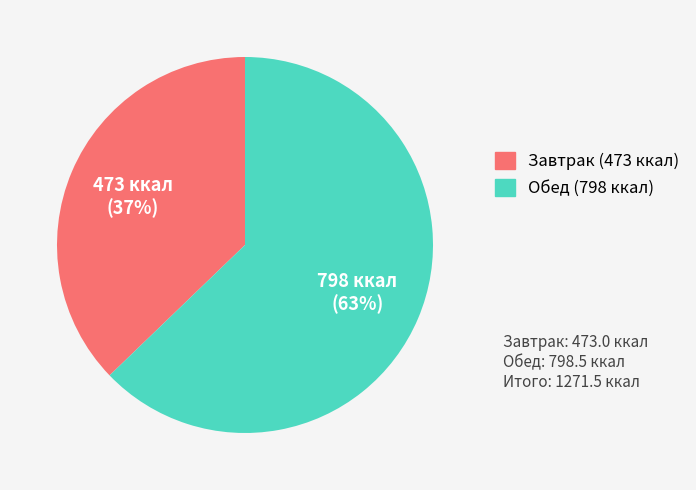

The Завтрак slice represents 22% of the pie. True or false?

False